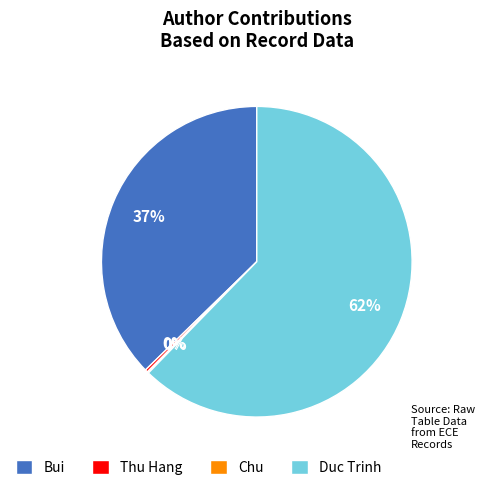

True or false: Thu Hang accounts for 0% of the total.

True